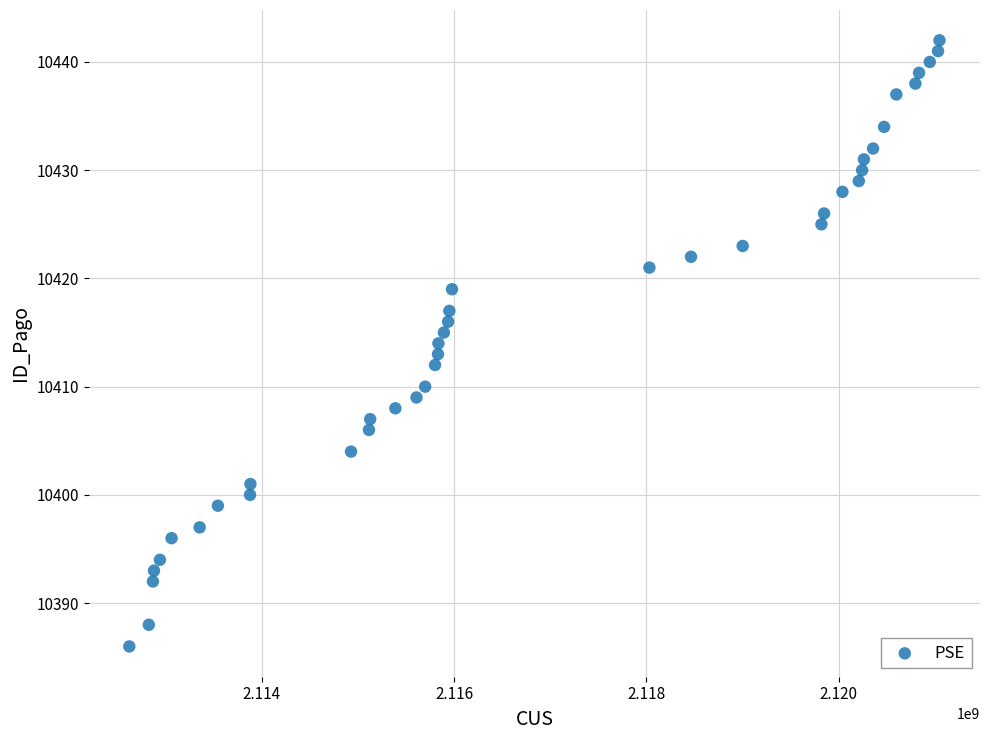

What is the range of Y values (max minus min)?

56